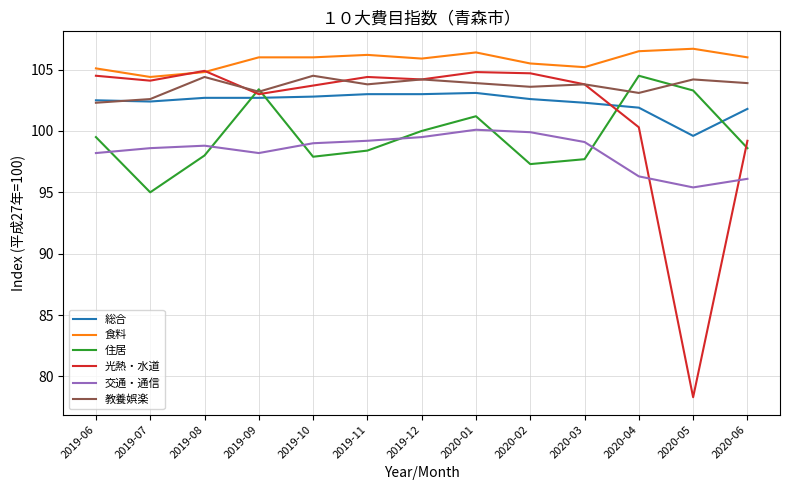

What are all the series names shown in the legend?

総合, 食料, 住居, 光熱・水道, 交通・通信, 教養娯楽